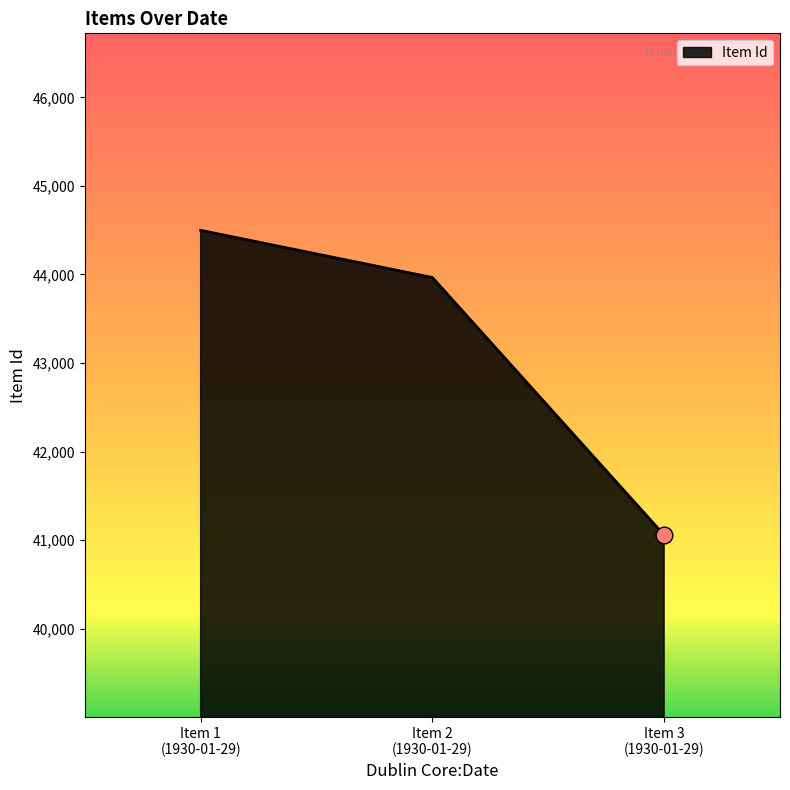

Reading left to right, transcribe all the data shown in this chart.

44498	43965	41056